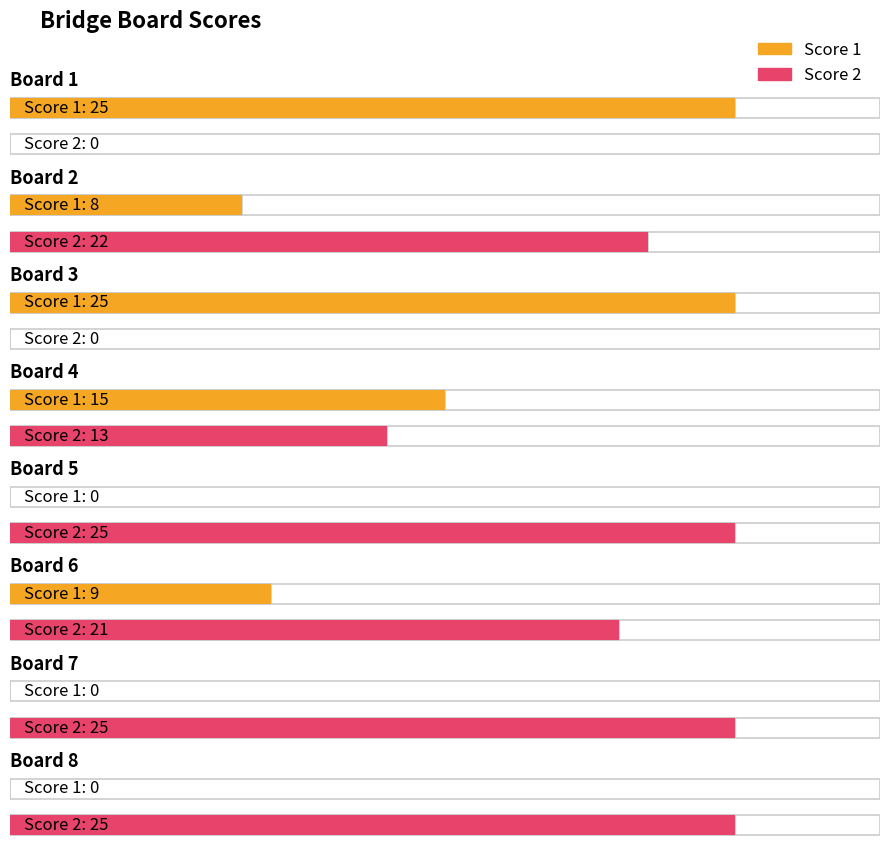

Count the Score 2 values in the range 13 to 25.

6